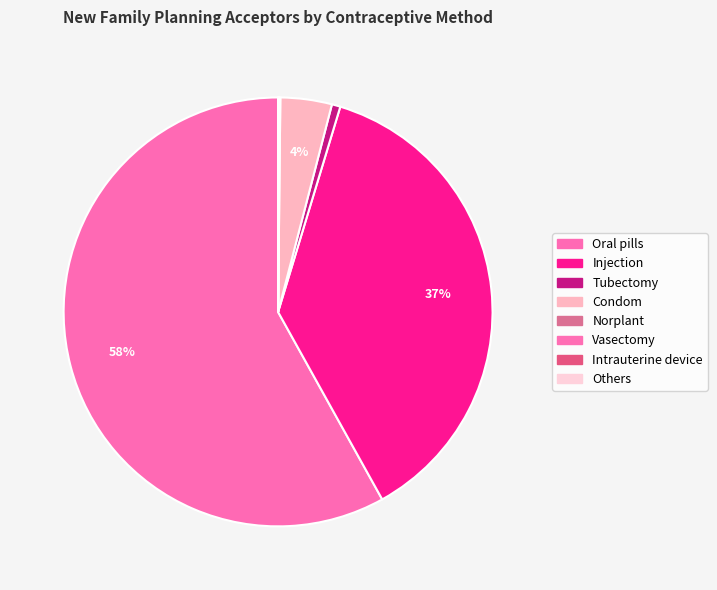

The Vasectomy slice represents 13% of the pie. True or false?

False